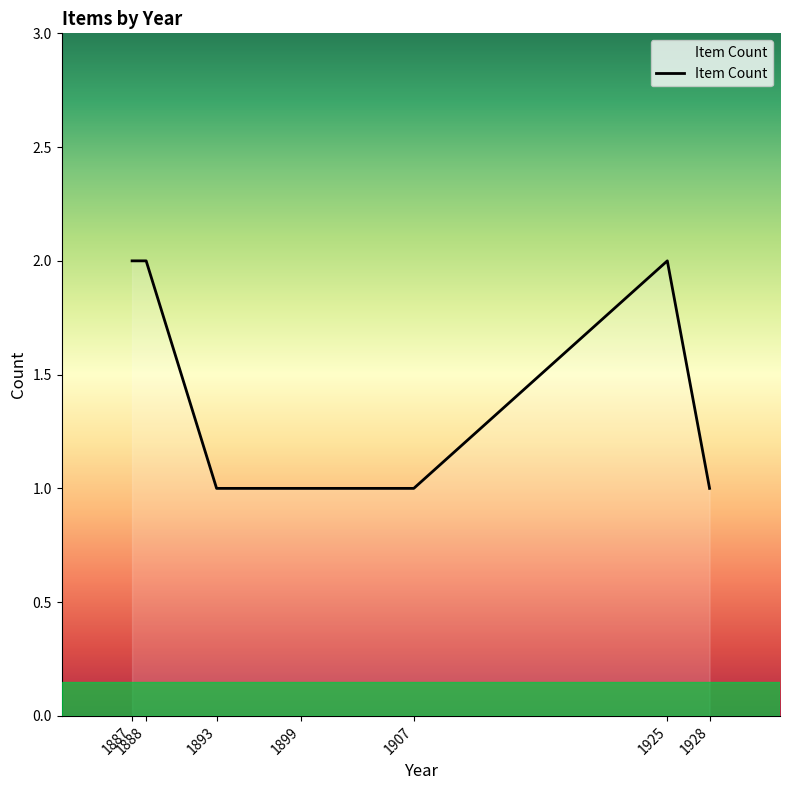

What is the sum of all values?

10